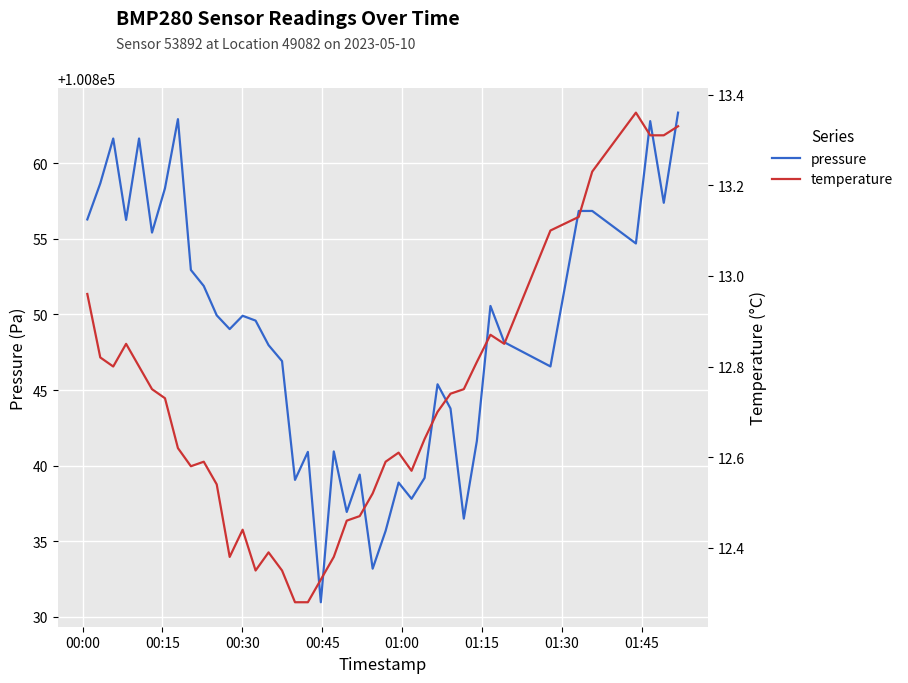

True or false: temperature has more than 1 points higher than both neighbors.

True